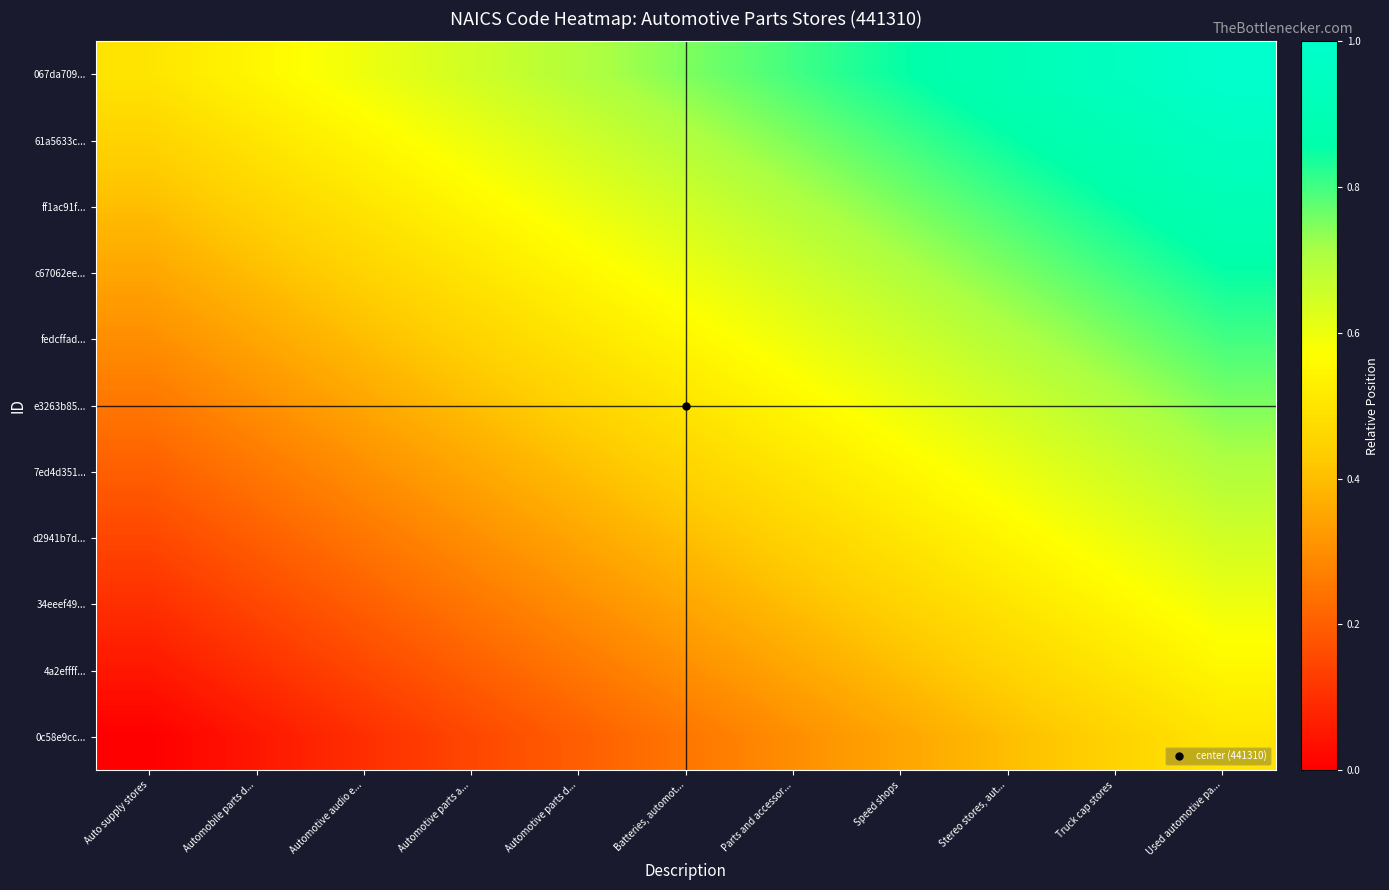

At Parts and accessor..., list the series in order from smallest to largest.

0c58e9cc..., 4a2effff..., 34eeef49..., d2941b7d..., 7ed4d351..., e3263b85..., fedcffad..., c67062ee..., ff1ac91f..., 61a5633c..., 067da709...